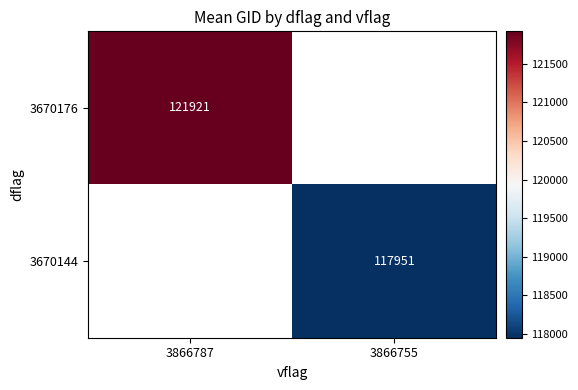

Is the value of 3670176 at 3866787 greater than the value of 3670144 at 3866755?

Yes